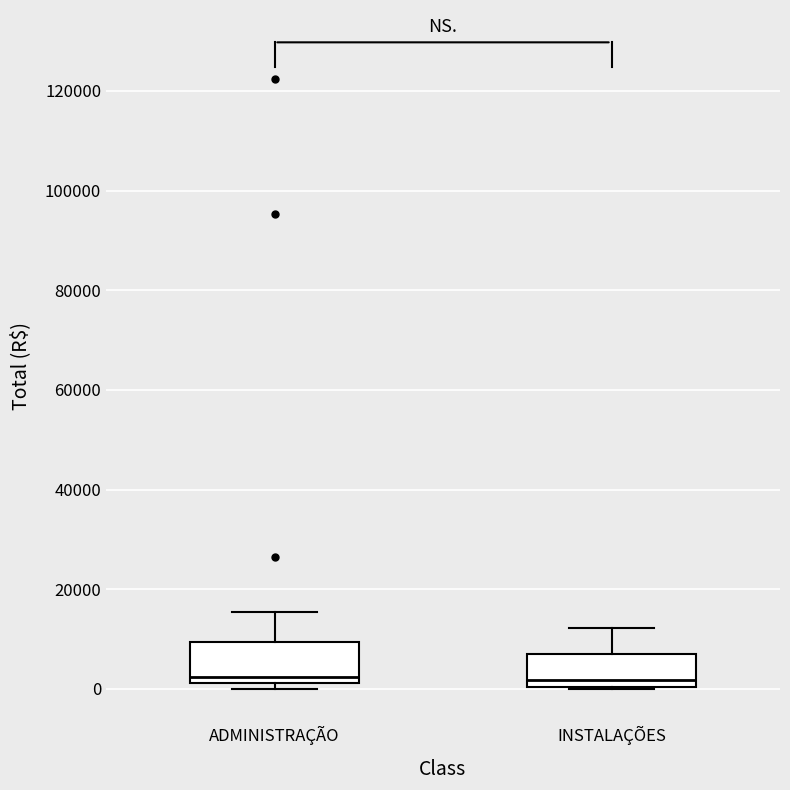

Reading left to right, transcribe this box plot: for each box, give where its median line is, the range the box spans, and where its two whiskers end, as read against the y-axis. The values are not printed on the chart, so give them approximately, as read against the axis.

ADMINISTRAÇÃO: median 2000 (just above the box's lower edge), box 2000 to 10000, whiskers 0 to 16000
INSTALAÇÕES: median 2000, box 0 to 6000, whiskers 0 to 12000